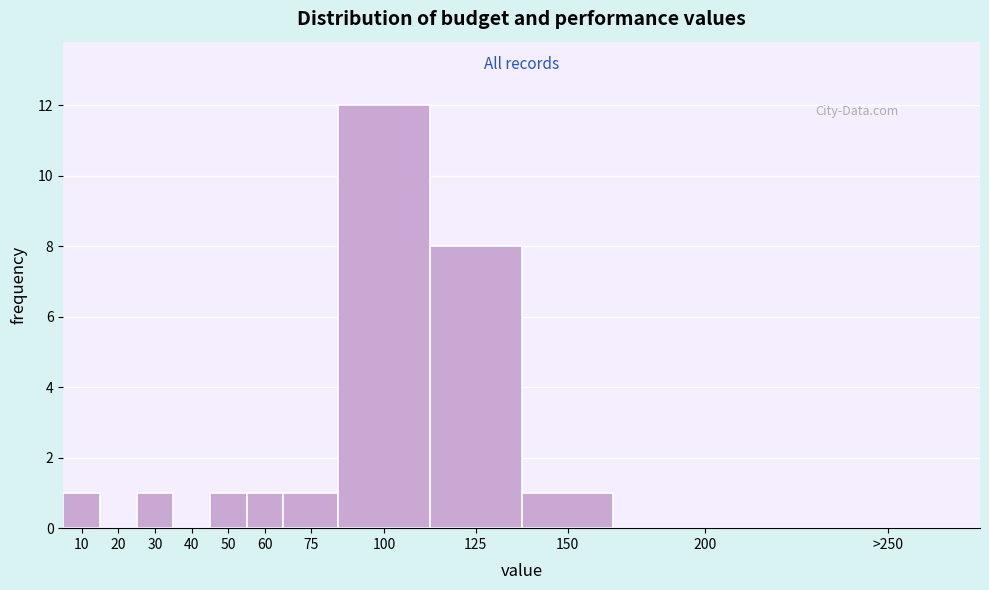

Reading left to right, what are all the values shown in this chart?

10=1	20=0	30=1	40=0	50=1	60=1	75=1	100=12	125=8	150=1	200=0	>250=0